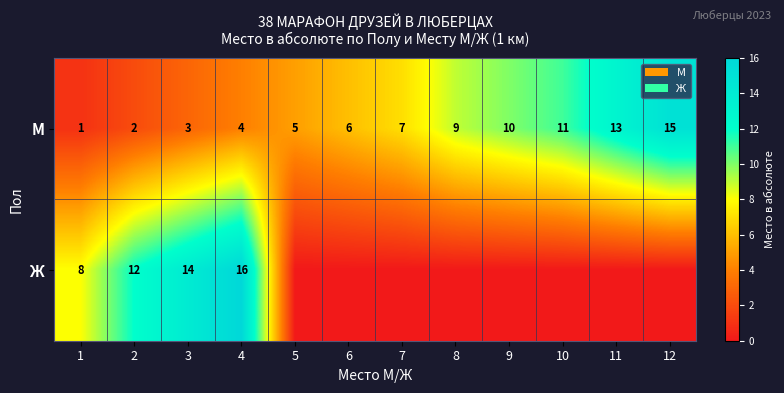

How many data points does each series have?

12